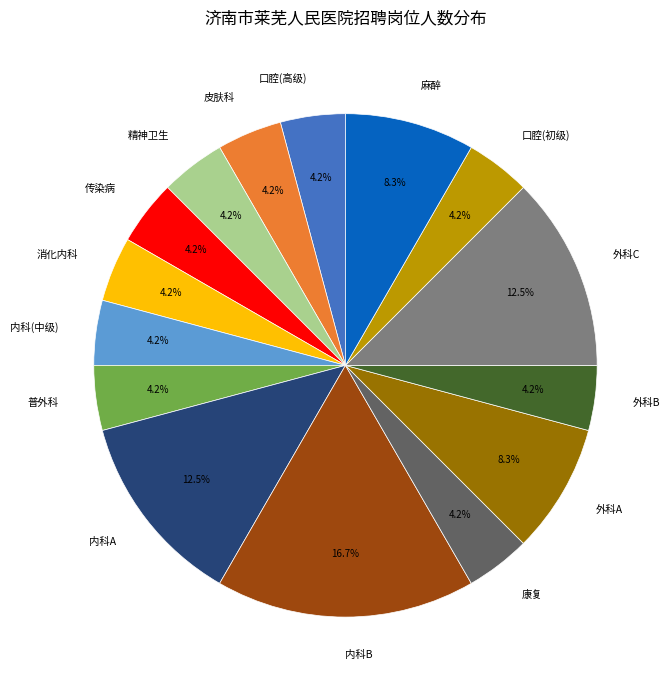

Is it true that 内科A is 3% of the pie?

False